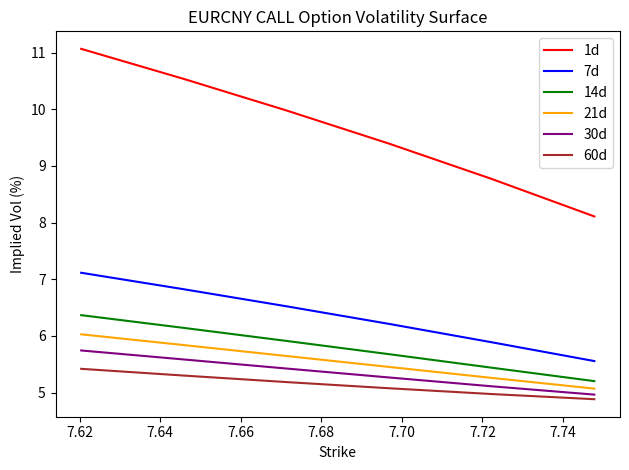

True or false: 14d and 1d intersect in this chart.

False